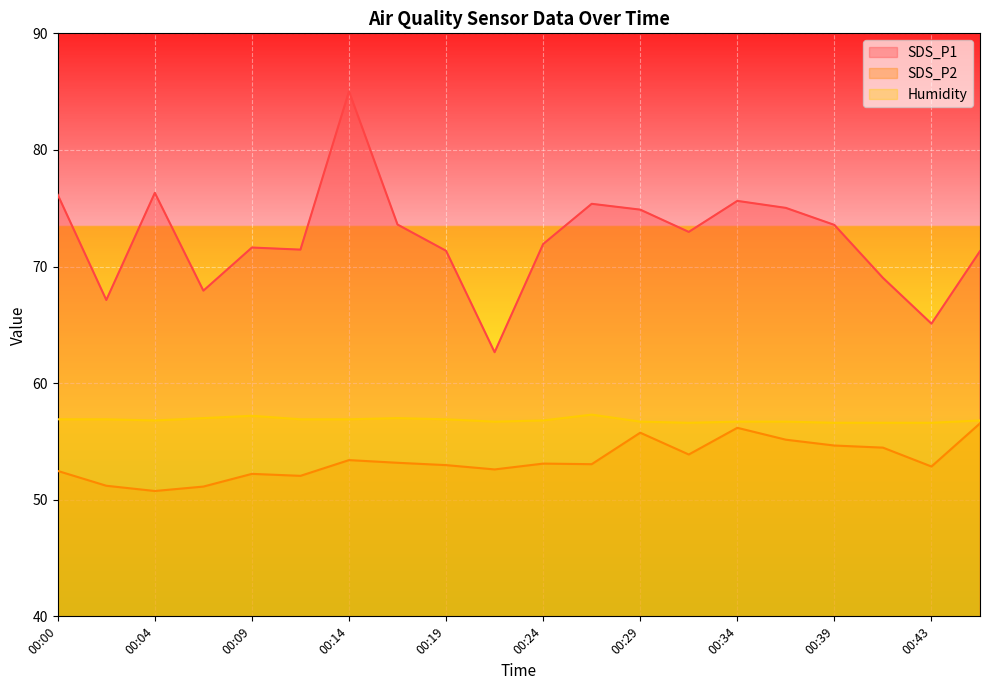

What is the total value across all series at 00:07?

176.1